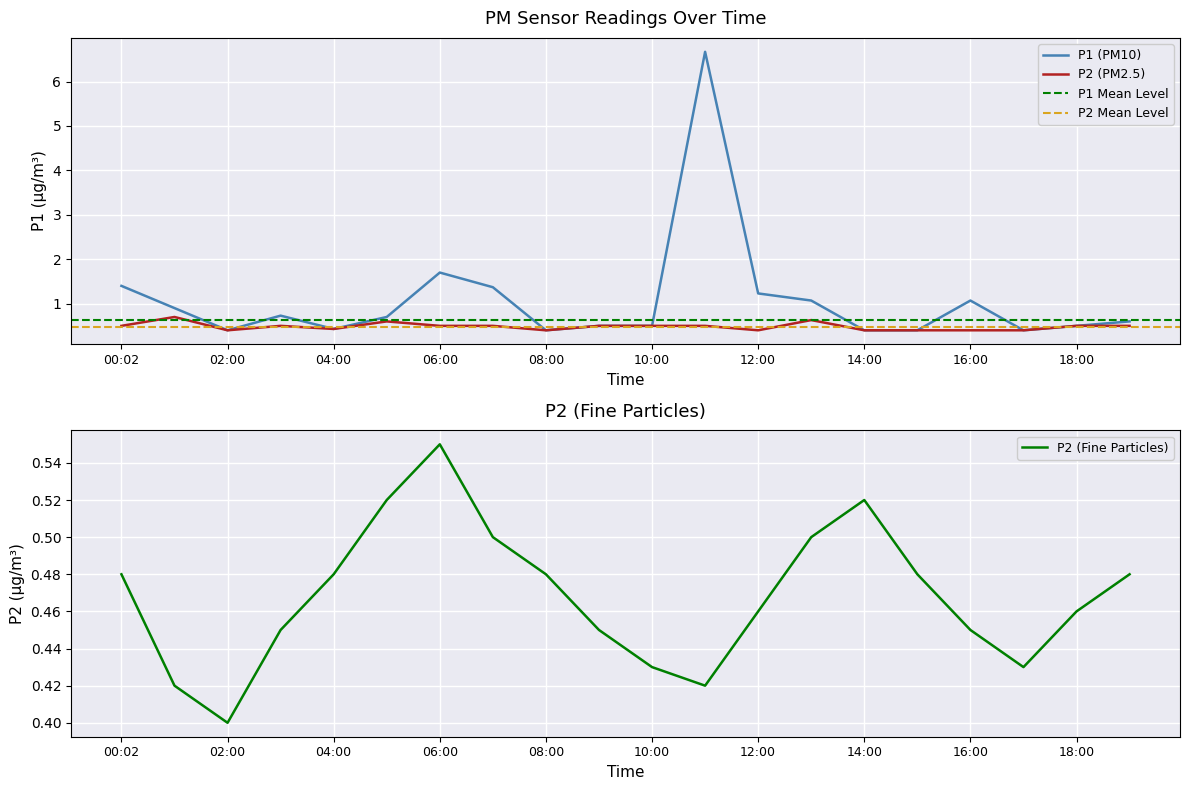

Reading left to right, list all the values displayed in this chart.

P1: 00:02=1.4	01:00=0.9	02:00=0.4	03:00=0.7	04:00=0.4	05:00=0.7	06:00=1.7	07:00=1.4	08:00=0.4	09:00=0.5	10:00=0.5	11:00=6.7	12:00=1.2	13:00=1.1	14:00=0.4	15:00=0.4	16:00=1.1	17:00=0.4	18:00=0.5	19:00=0.6
P2: 00:02=0.5	01:00=0.7	02:00=0.4	03:00=0.5	04:00=0.4	05:00=0.6	06:00=0.5	07:00=0.5	08:00=0.4	09:00=0.5	10:00=0.5	11:00=0.5	12:00=0.4	13:00=0.6	14:00=0.4	15:00=0.4	16:00=0.4	17:00=0.4	18:00=0.5	19:00=0.5